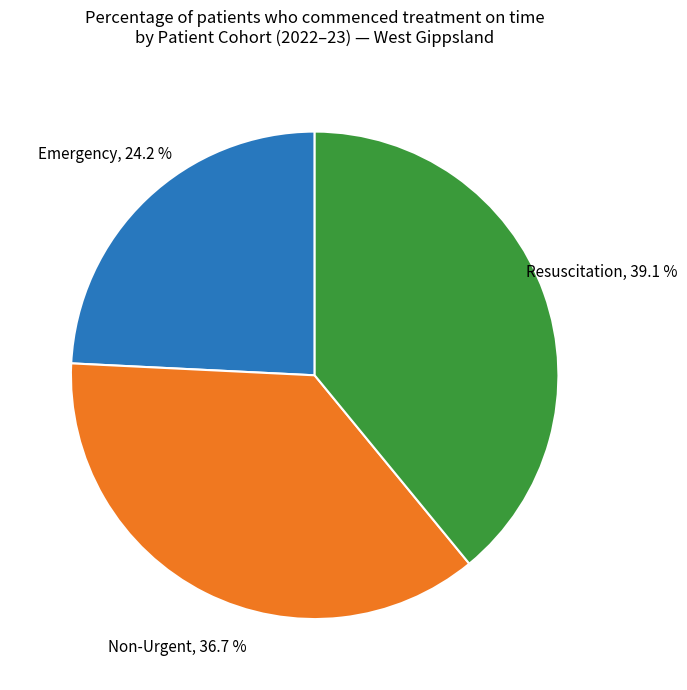

Is there a majority slice in this chart?

No